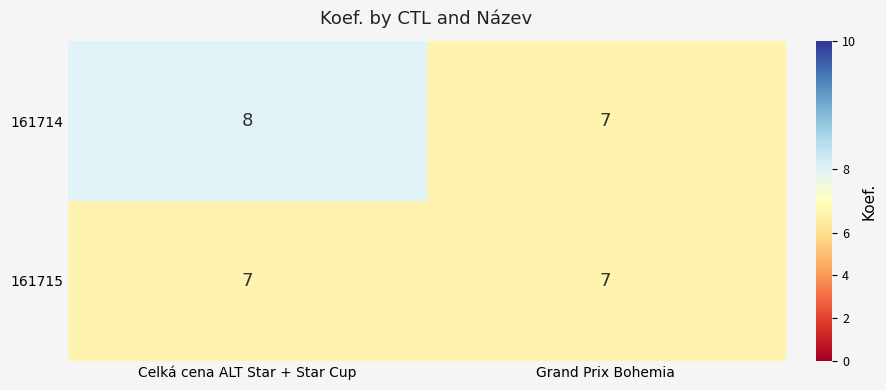

What is the average value of the 161714 series?

8